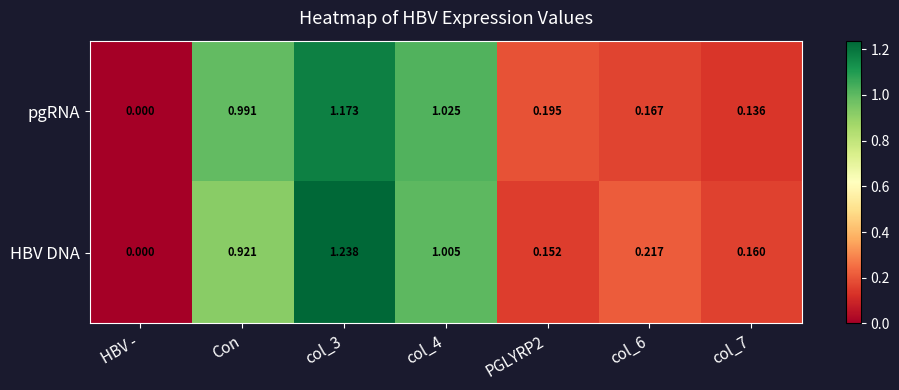

Rank the series at col_6 from highest to lowest value.

HBV DNA, pgRNA